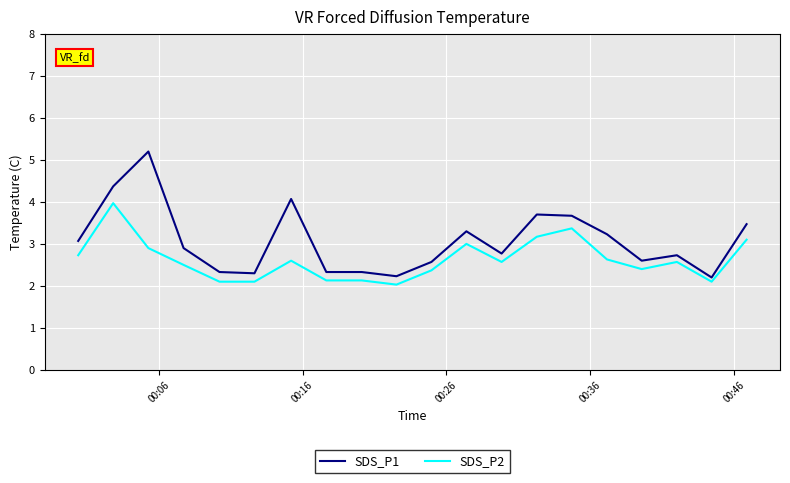

True or false: SDS_P1 has more than 2 interior local peaks.

True